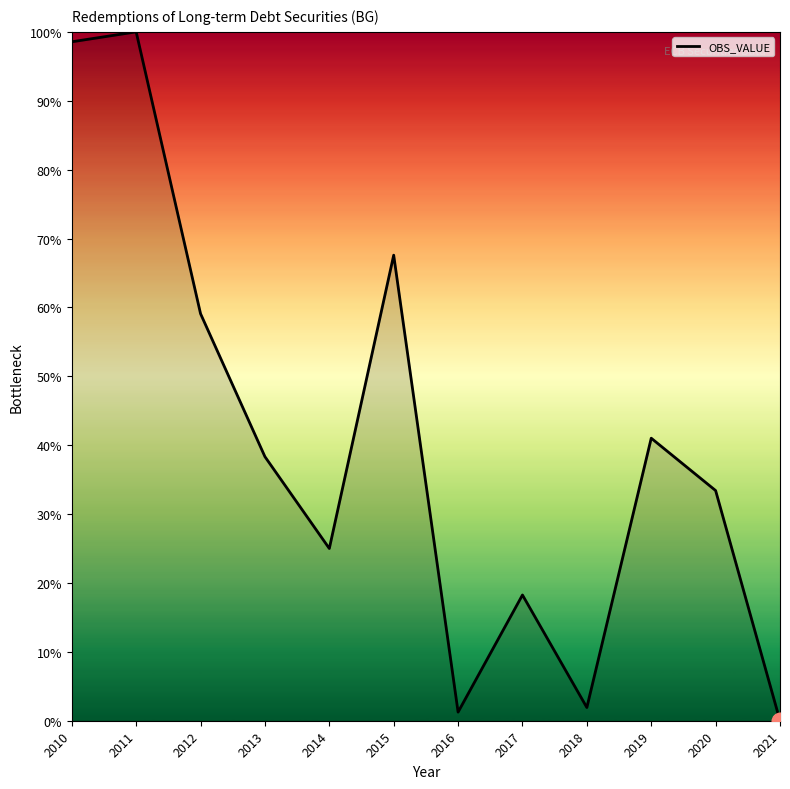

How many distinct data groups are displayed?

1